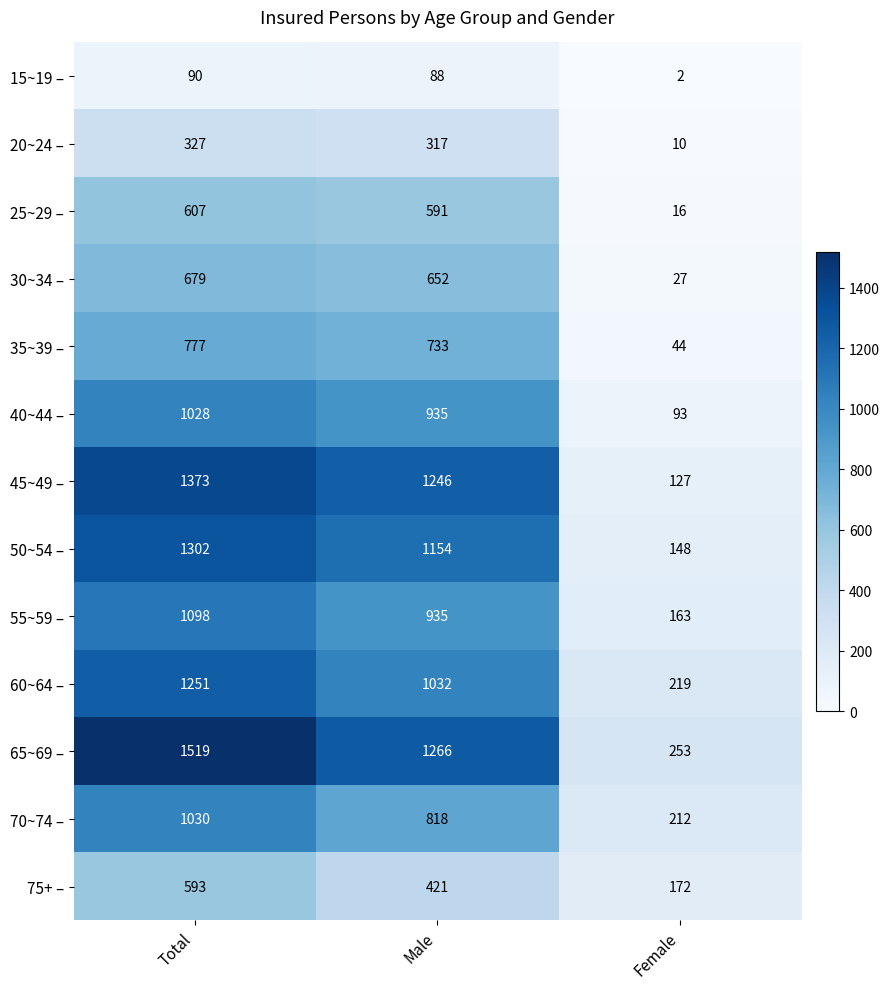

How many 60~64 – values are between 219 and 1251?

3